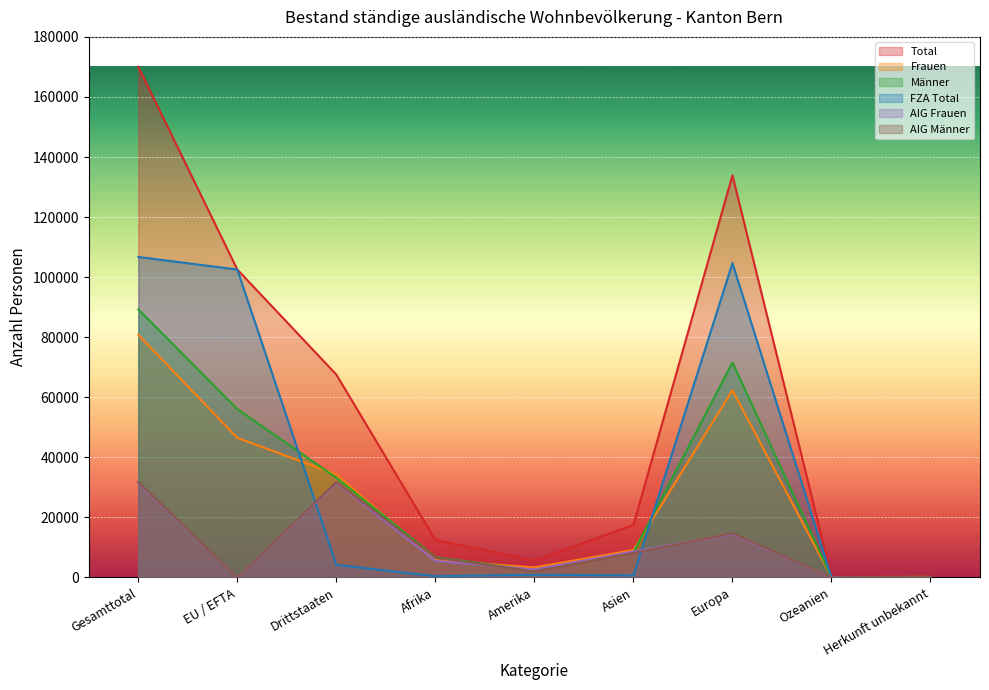

At how many categories does at least one series exceed 155888?

1